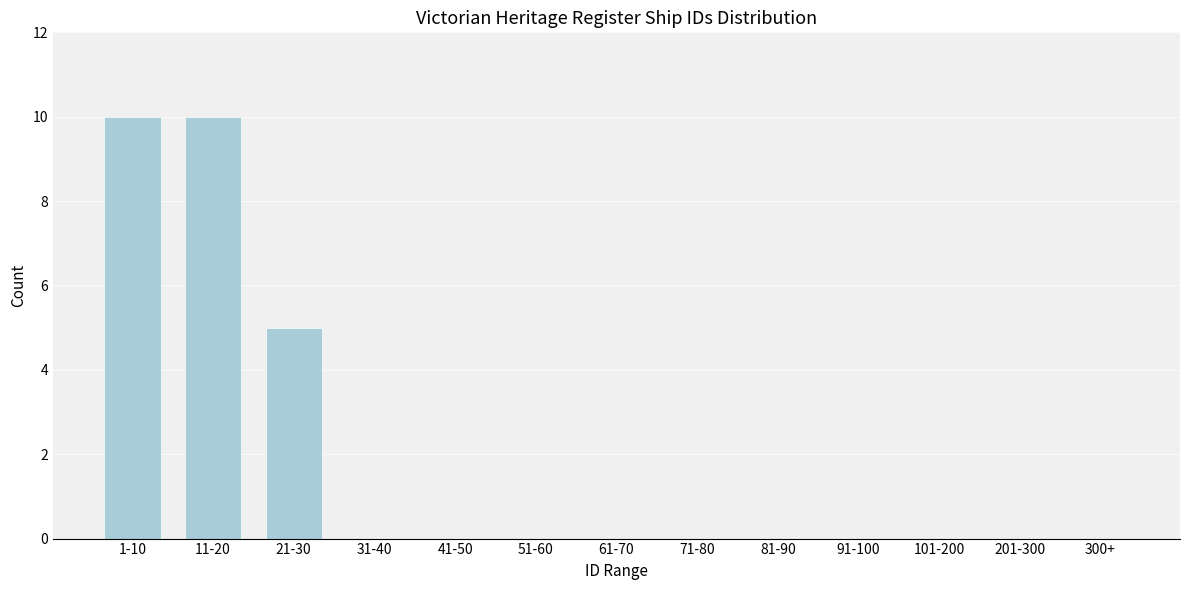

Reading right to left, extract all data points from this chart.

300+=0	201-300=0	101-200=0	91-100=0	81-90=0	71-80=0	61-70=0	51-60=0	41-50=0	31-40=0	21-30=5	11-20=10	1-10=10